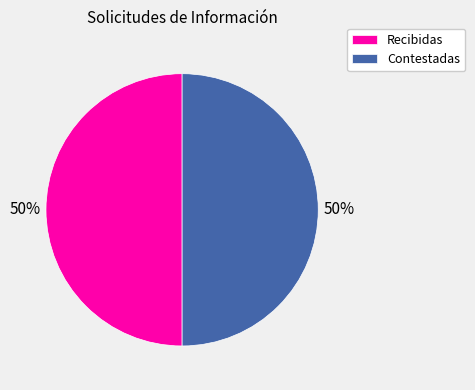

Combined, do Contestadas and Recibidas account for over 50%?

Yes